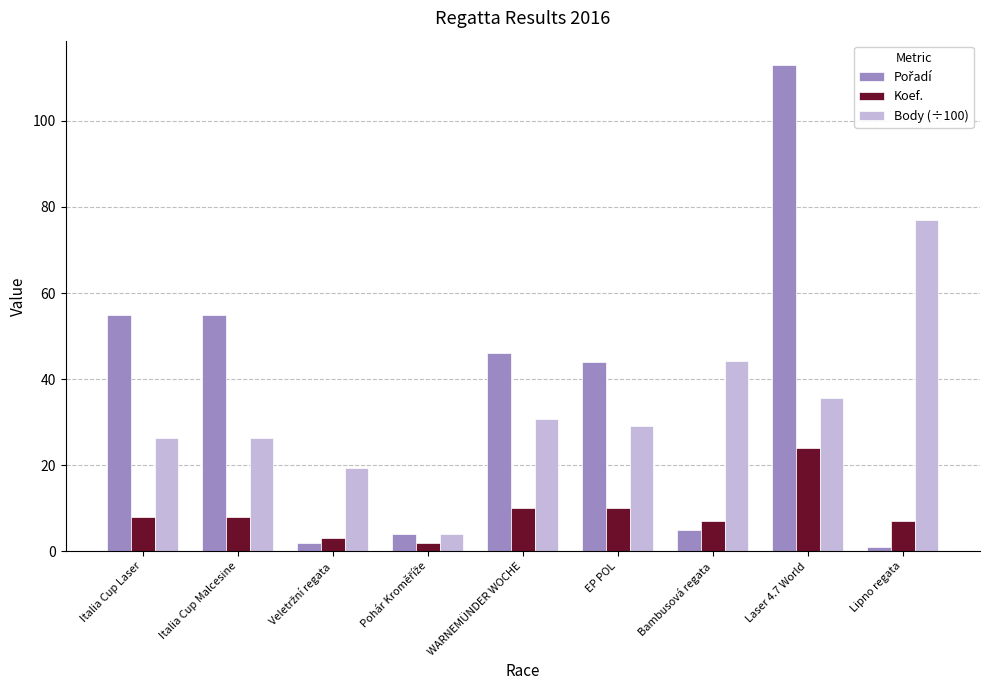

What is the spread (max minus min) of values at Italia Cup Laser?

47.0